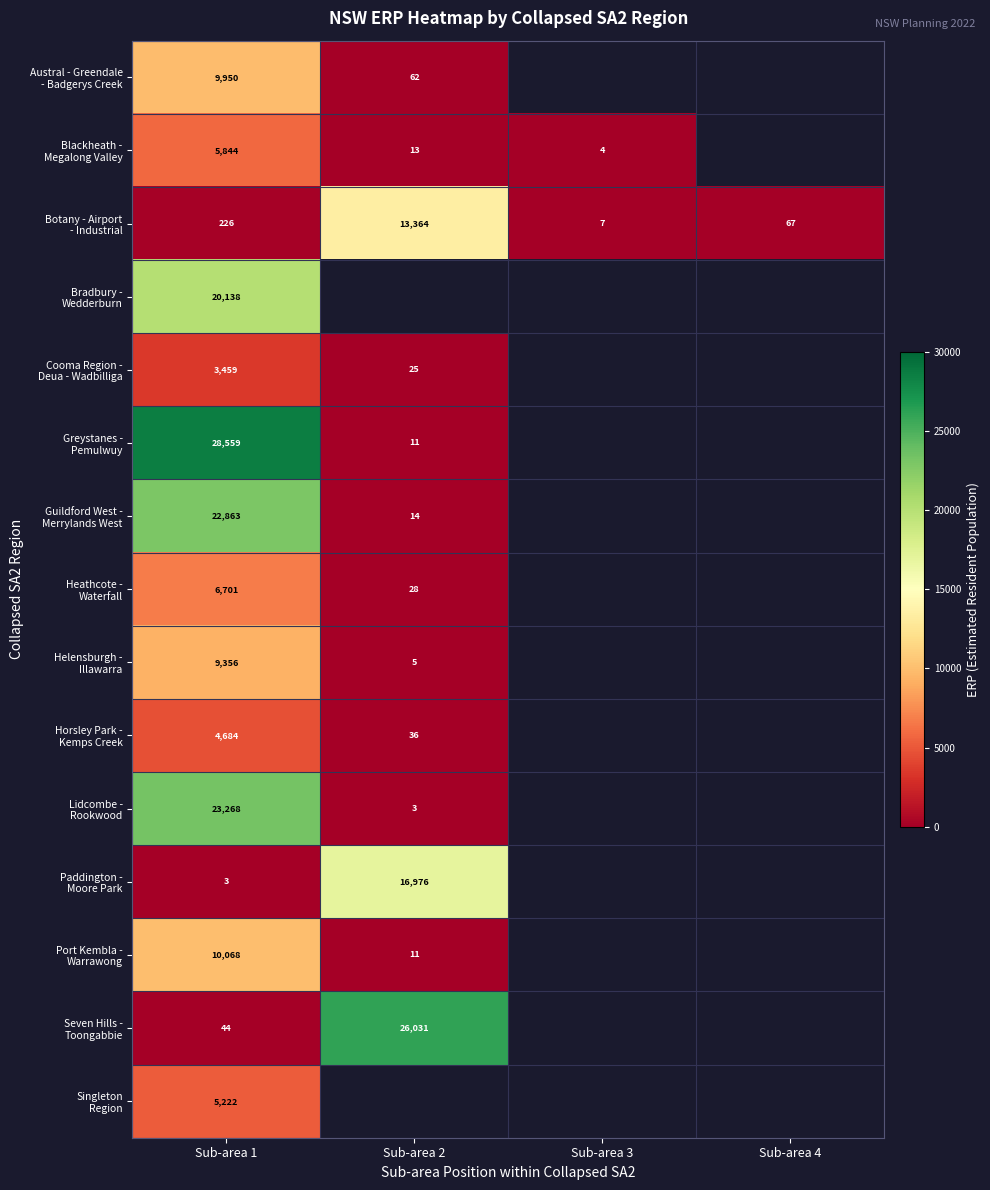

At how many categories does at least one series exceed 25274?

2